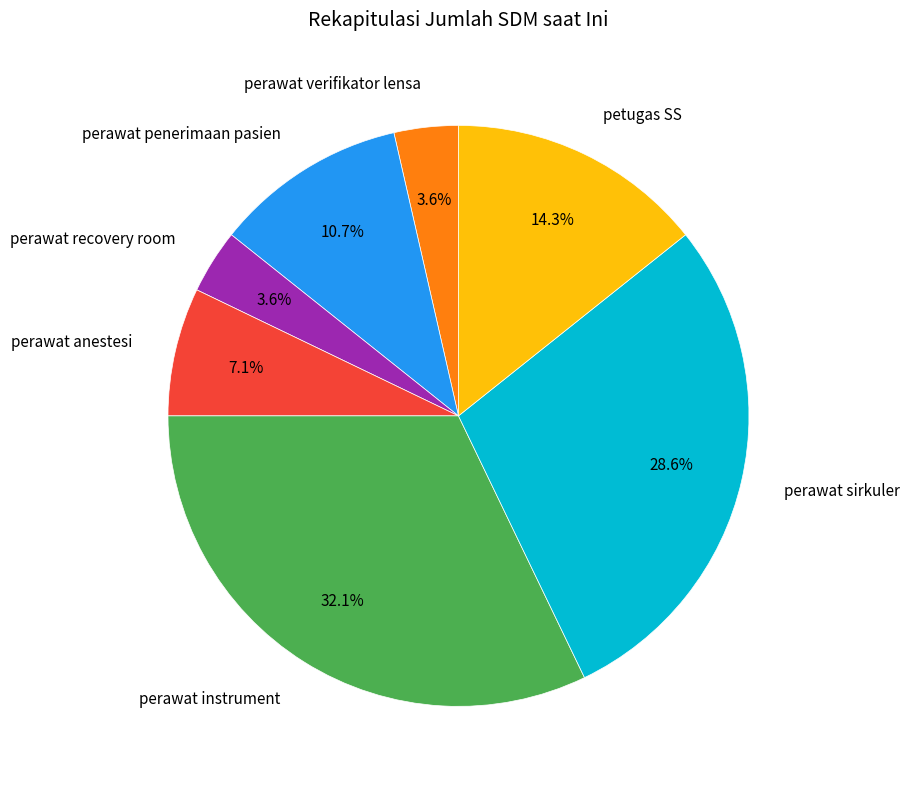

What is the total percentage of perawat anestesi and perawat verifikator lensa?

10.7%